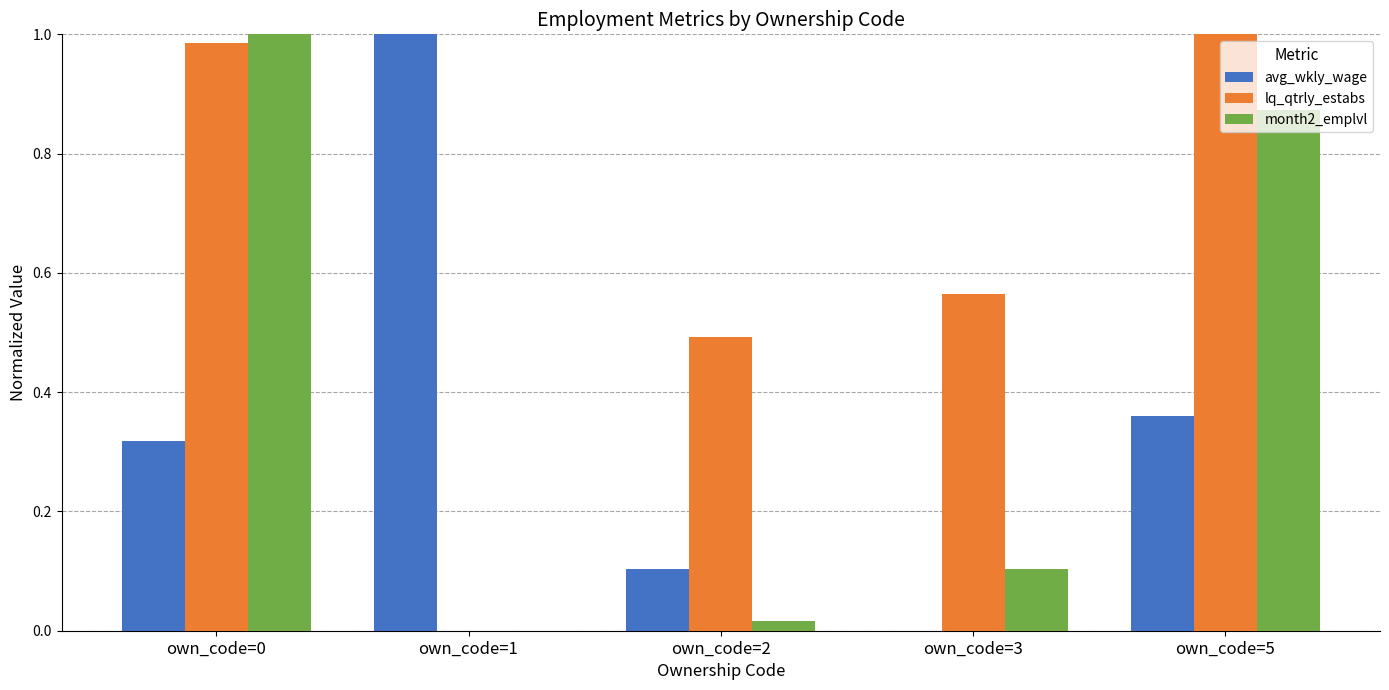

What is the sum of the lq_qtrly_estabs values at own_code=5 and own_code=3?

1.6